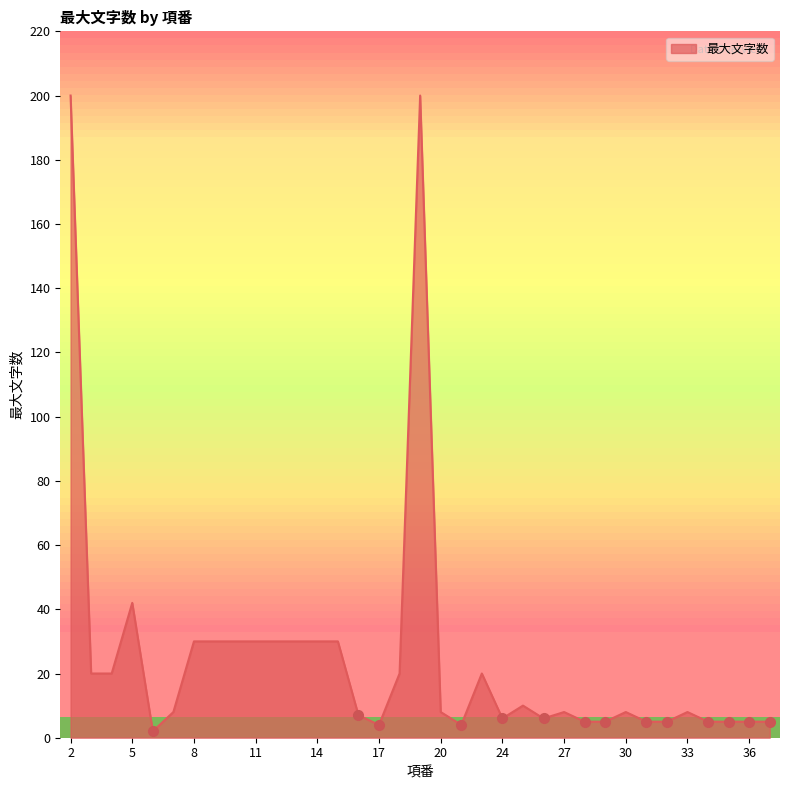

What is the difference between the maximum and minimum values?

198